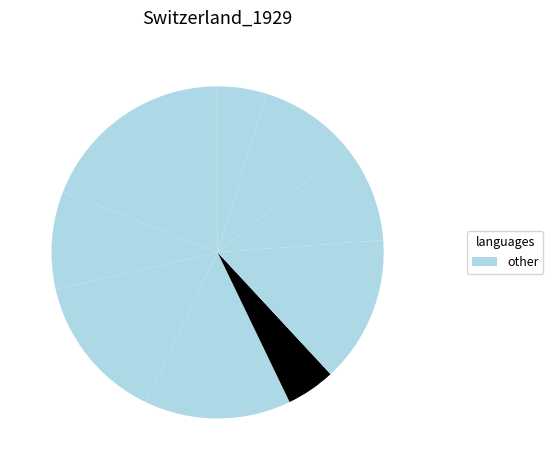

Does any single category account for the majority?

No